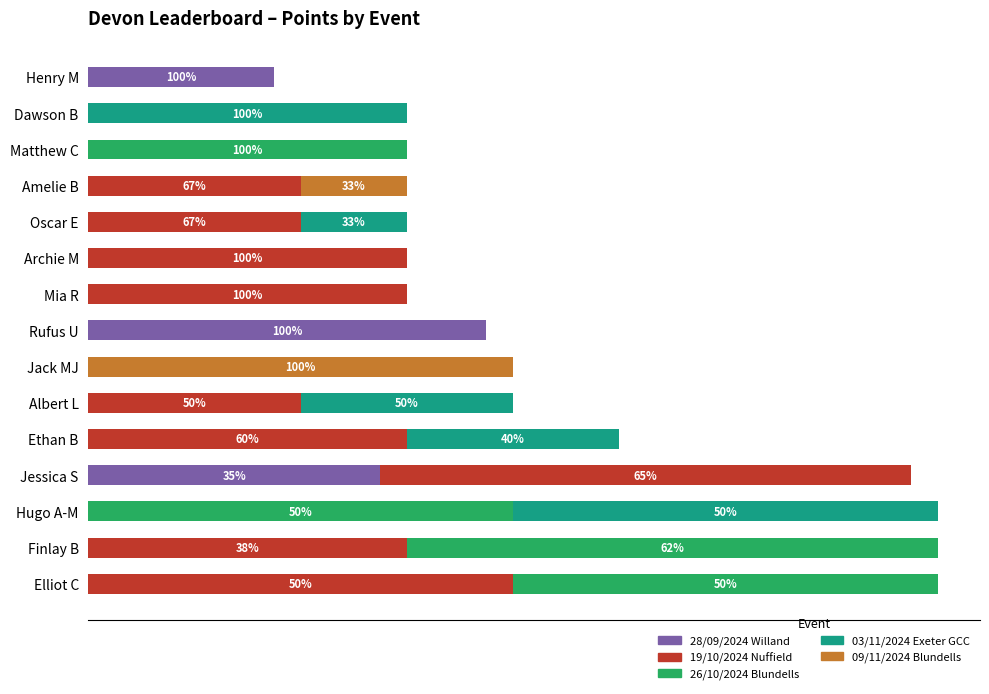

Which series has the largest range (max minus min)?

19/10/2024 Nuffield